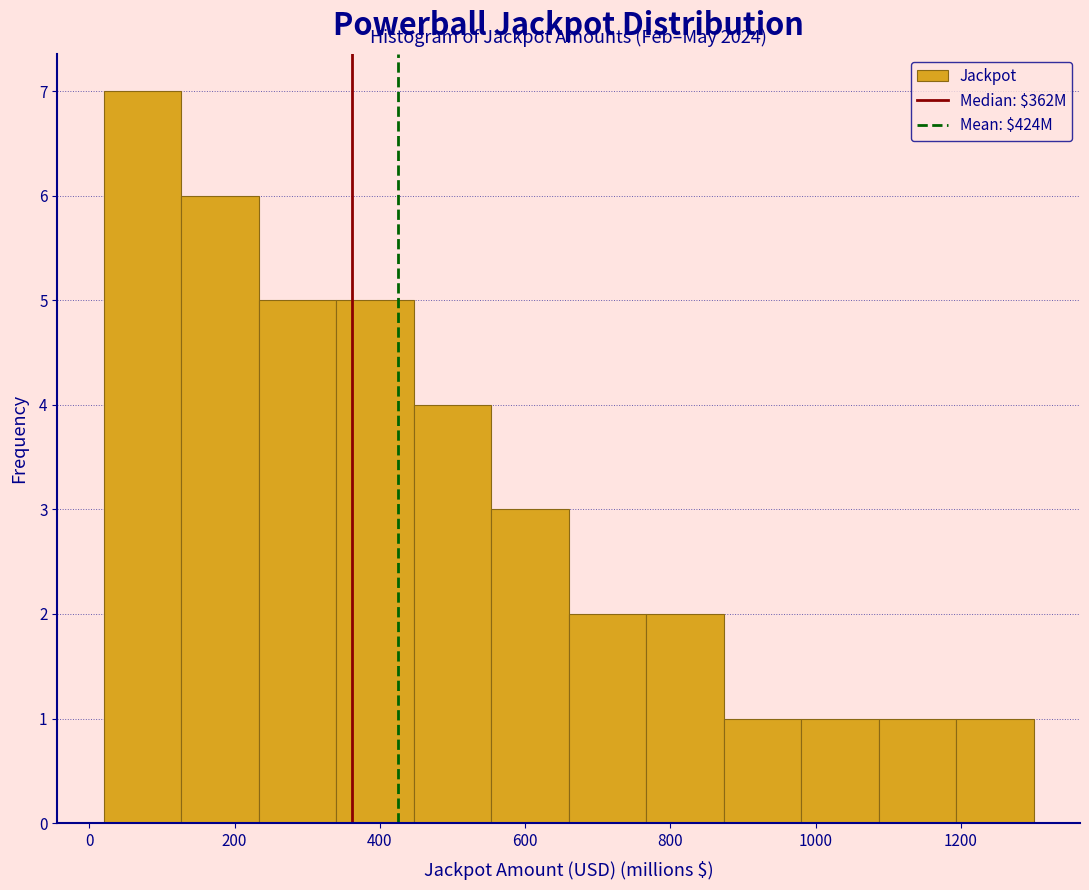

Over which range of the x-axis is the bar tallest?

20 to 120